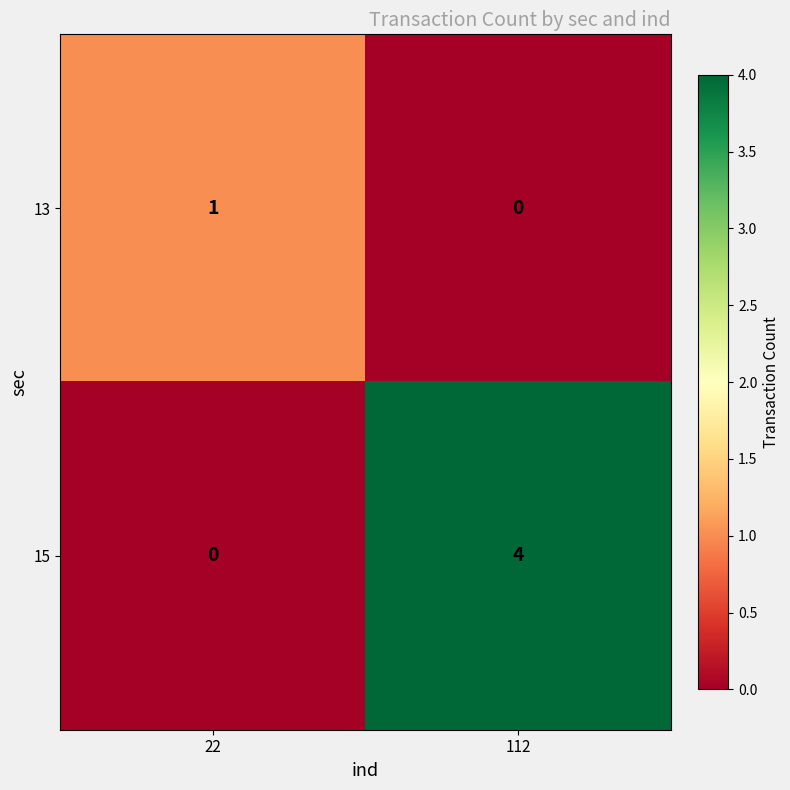

At which category is the sum across all series the highest?

112